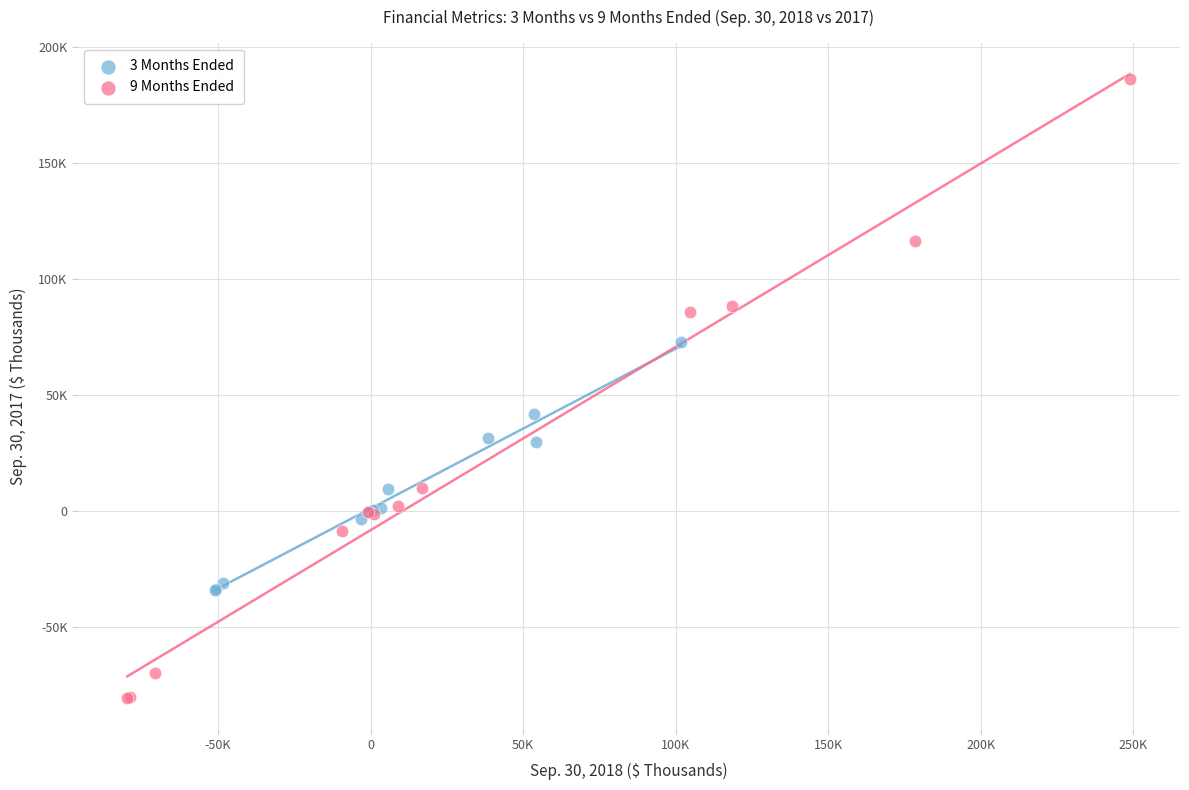

What are all the series names shown in the legend?

3 Months Ended, 9 Months Ended